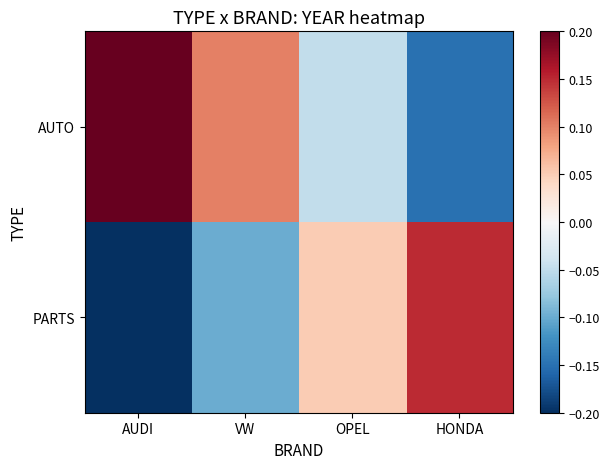

Which series changed the most between AUDI and OPEL?

AUTO